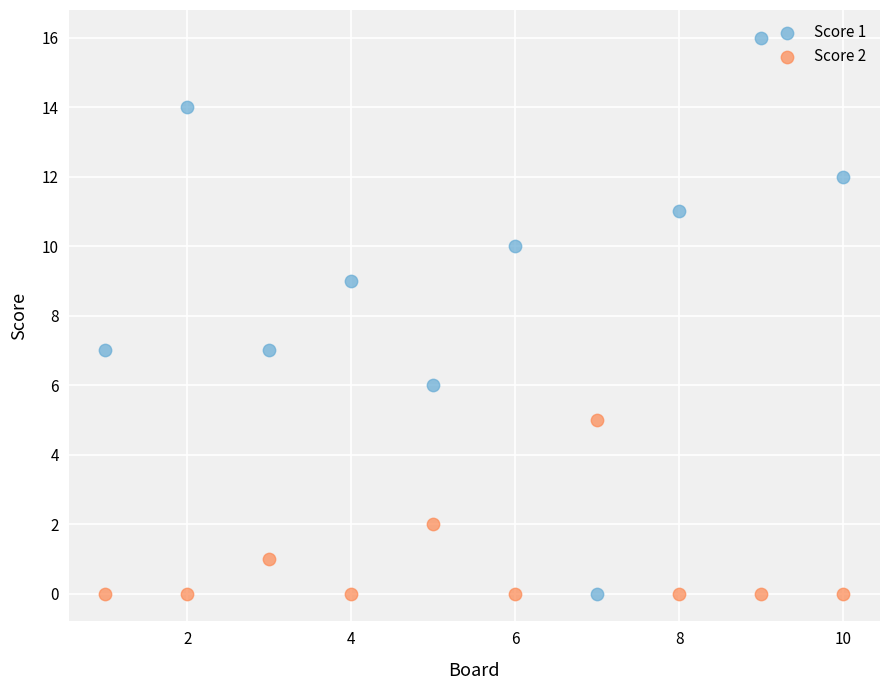

Across all data points, what is the range of X values (max minus min)?

9